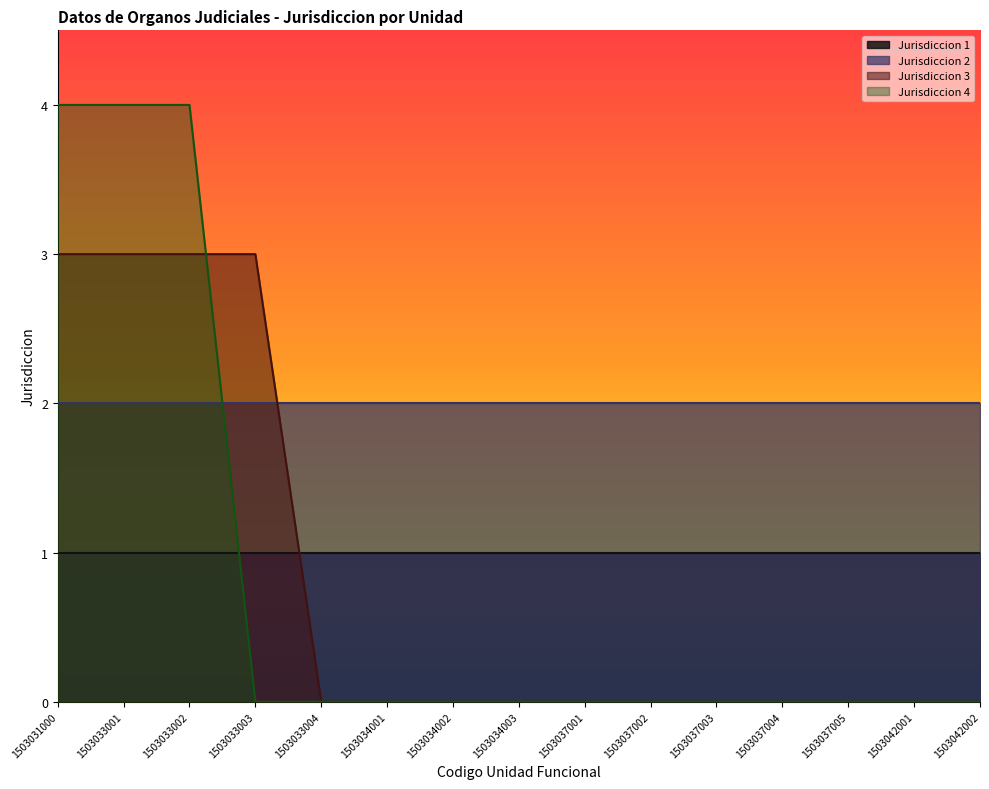

Which series ends up on top after the final intersection of Jurisdiccion 4 and Jurisdiccion 3?

Jurisdiccion 3